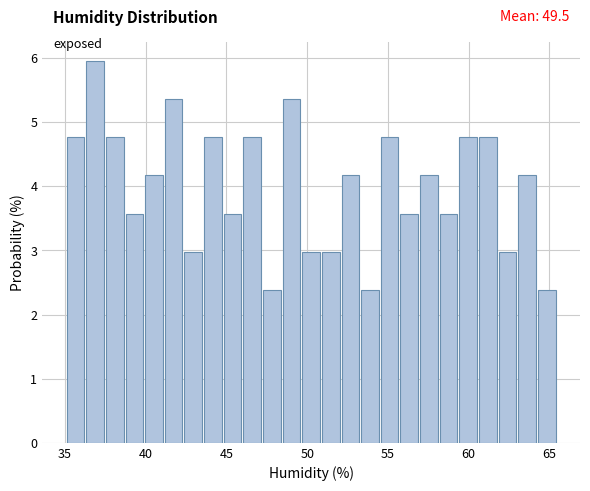

Read against the x-axis, roughly where is the centre of the tallest bar?

37.0